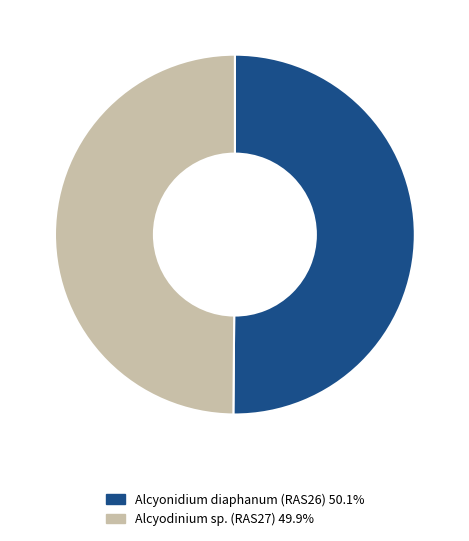

Do Alcyonidium diaphanum (RAS26) and Alcyodinium sp. (RAS27) together represent more than half of the pie?

Yes